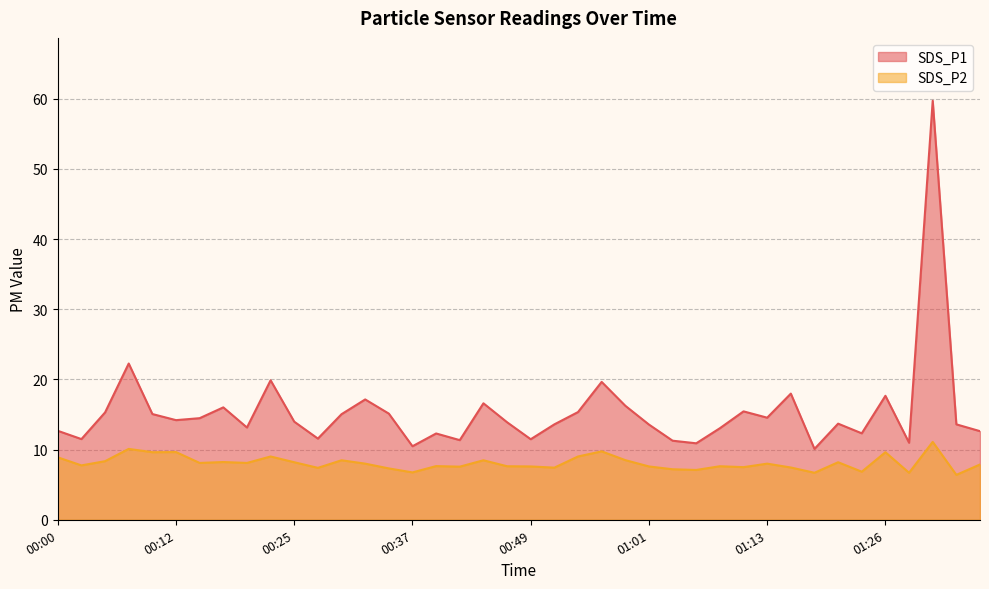

True or false: SDS_P2 and SDS_P1 cross at least once.

False